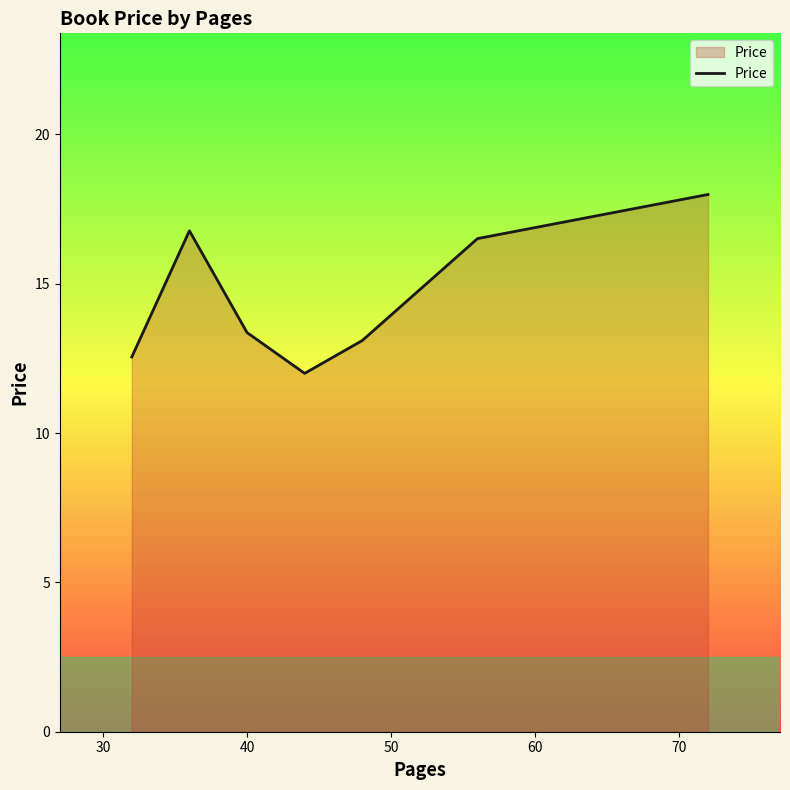

Count the number of categories in the chart.

7